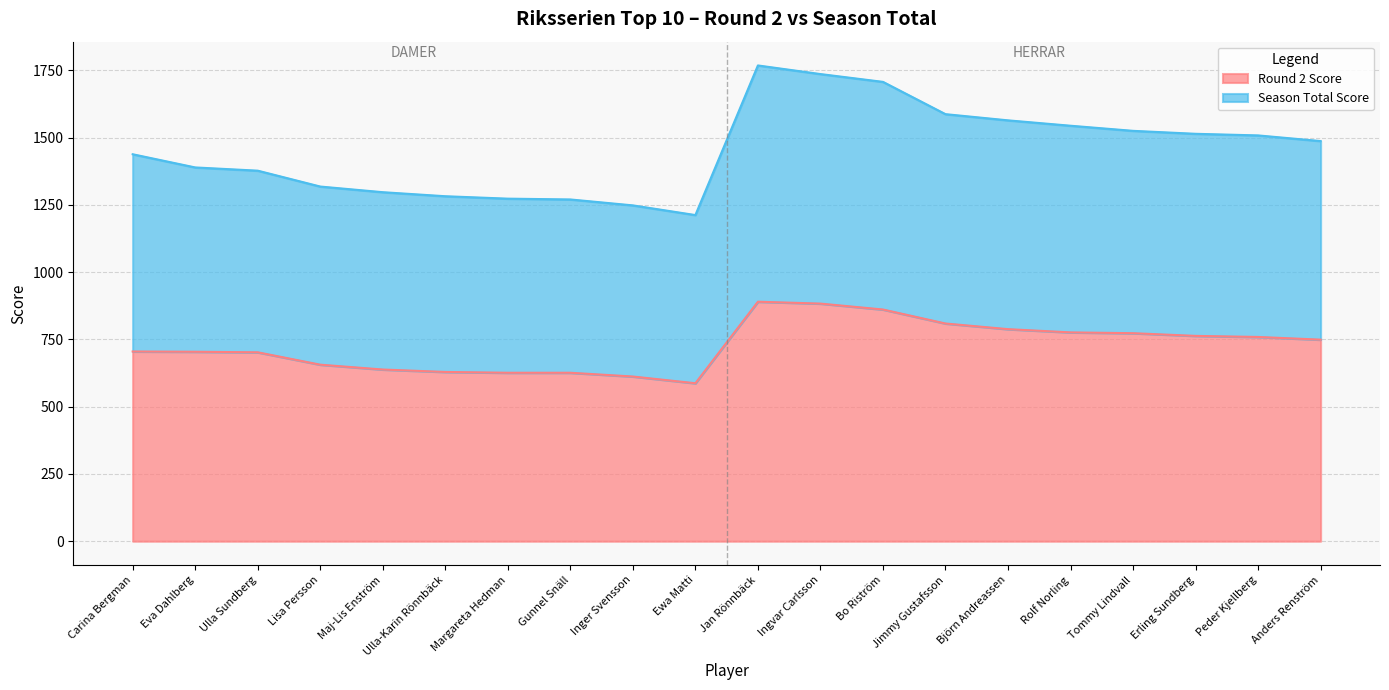

How many values in the Round 2 Score series are below 749?

10